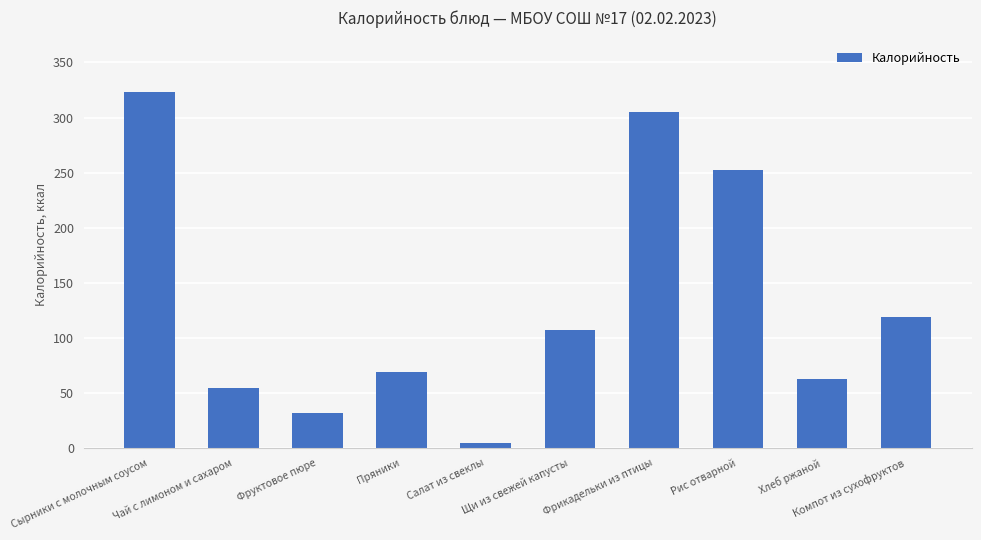

Read the value at Фруктовое пюре, to the nearest 5.

30